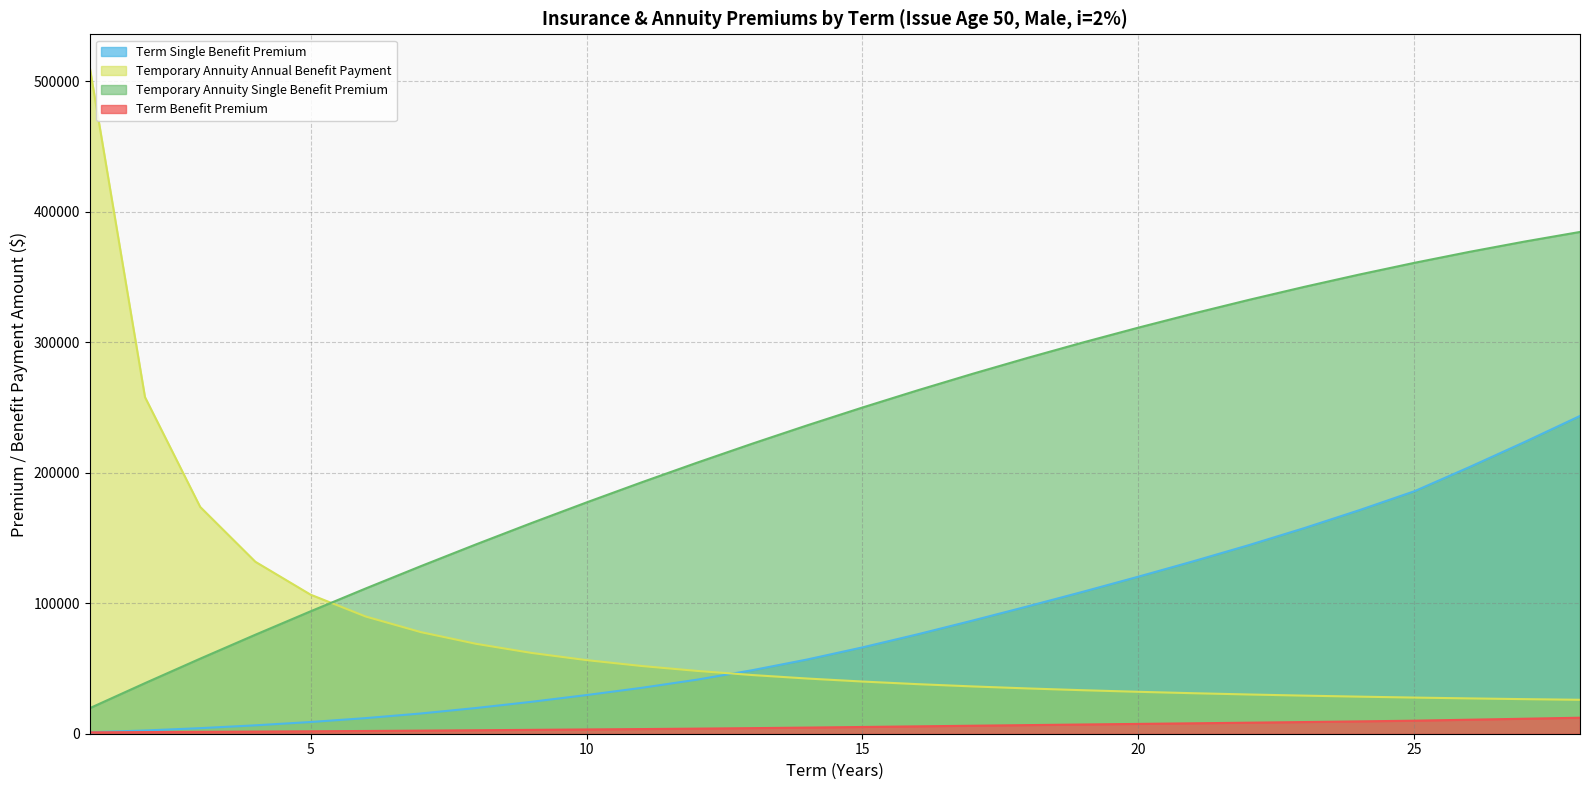

Rank the categories by Term Single Benefit Premium value from highest to lowest.

28, 27, 26, 25, 24, 23, 22, 21, 20, 19, 18, 17, 16, 15, 14, 13, 12, 11, 10, 9, 8, 7, 6, 5, 4, 3, 2, 1